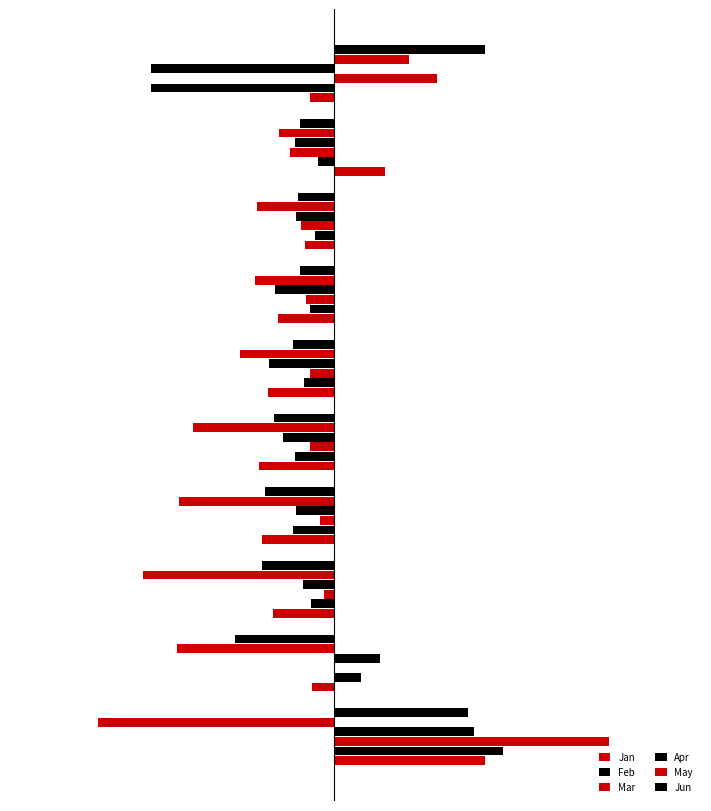

Count the number of data series in this chart.

6